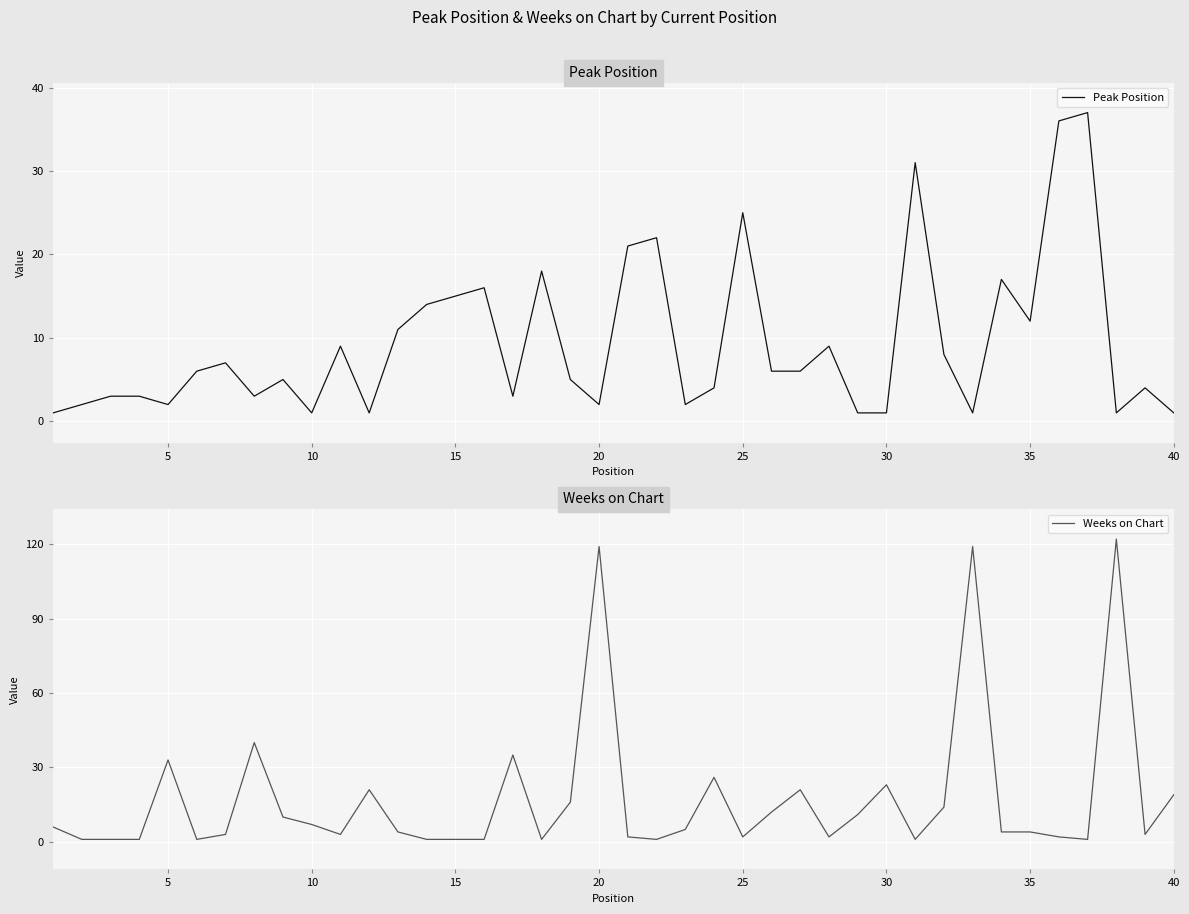

How many intersections are there between Weeks on Chart and Peak Position?

22